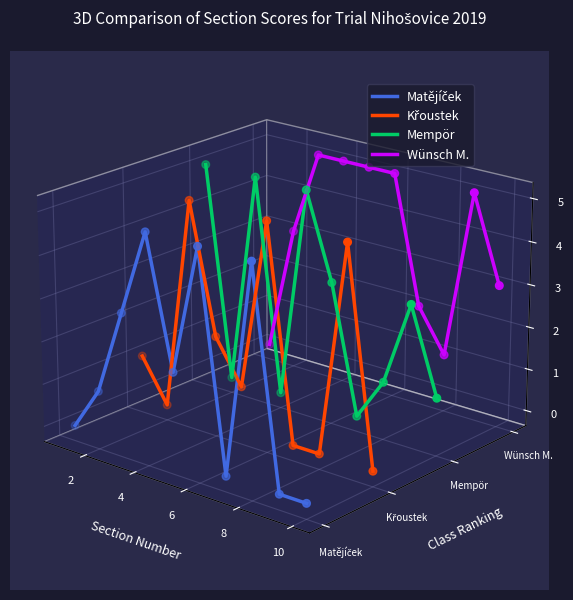

What are all the series names shown in the legend?

Matějíček, Křoustek, Mempör, Wünsch M.